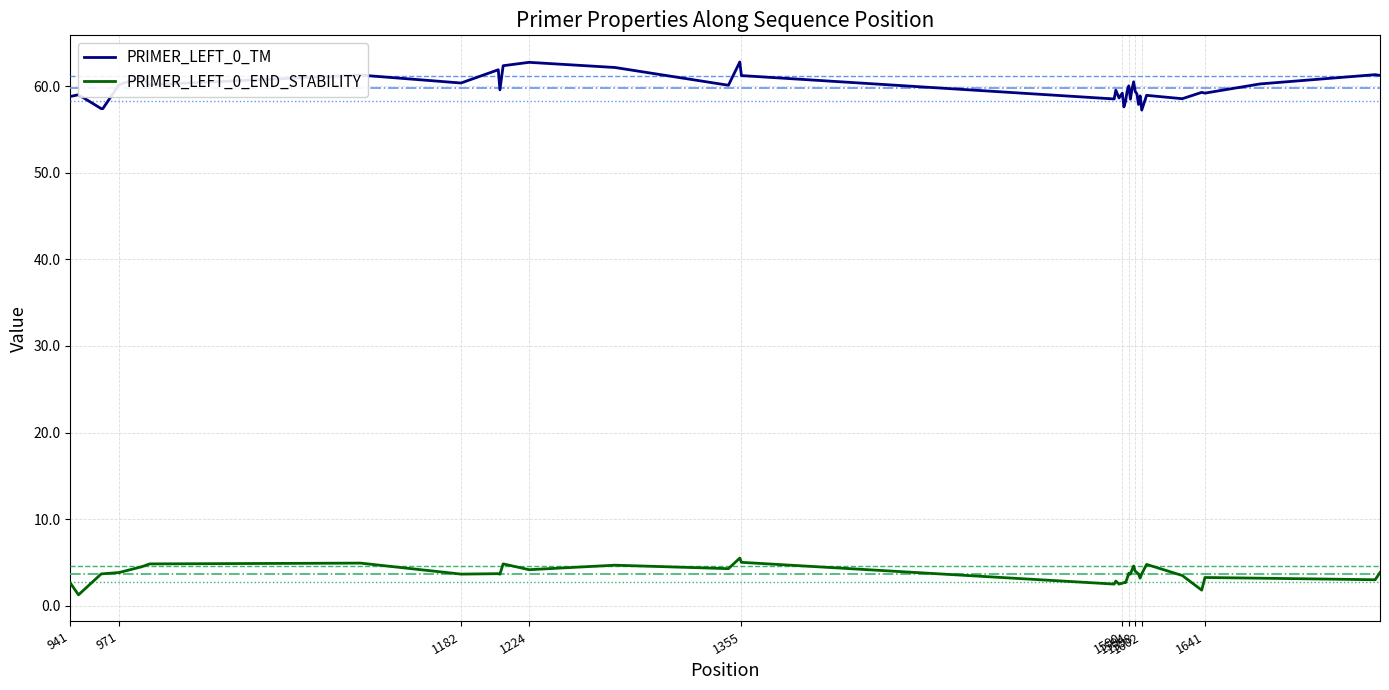

Which series has the widest spread of values?

PRIMER_LEFT_0_TM